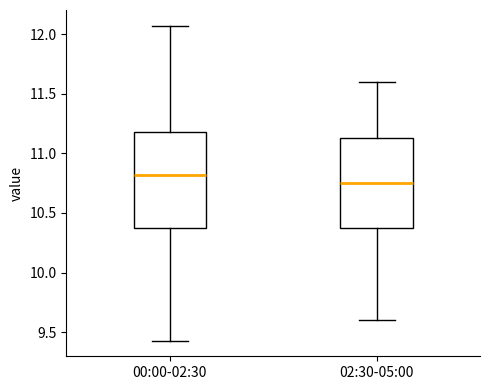

Reading left to right, transcribe this box plot: for each box, give where its median line is, the range the box spans, and where its two whiskers end, as read against the y-axis. The values are not printed on the chart, so give them approximately, as read against the axis.

00:00-02:30: median 10.80, box 10.35 to 11.20, whiskers 9.45 to 12.05
02:30-05:00: median 10.75, box 10.40 to 11.15, whiskers 9.60 to 11.60